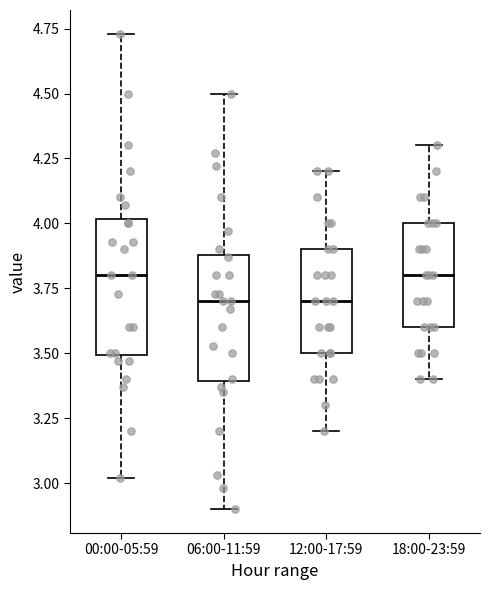

Reading left to right, transcribe this box plot: for each box, give where its median line is, the range the box spans, and where its two whiskers end, as read against the y-axis. The values are not printed on the chart, so give them approximately, as read against the axis.

00:00-05:59: median 3.80, box 3.50 to 4.00, whiskers 3.00 to 4.75
06:00-11:59: median 3.70, box 3.40 to 3.90, whiskers 2.90 to 4.50
12:00-17:59: median 3.70, box 3.50 to 3.90, whiskers 3.20 to 4.20
18:00-23:59: median 3.80, box 3.60 to 4.00, whiskers 3.40 to 4.30